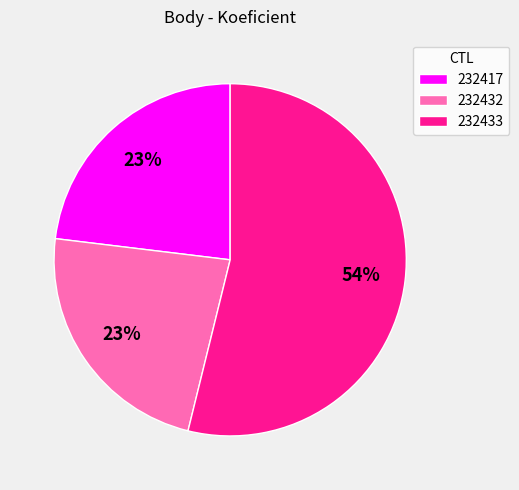

True or false: 232417 accounts for 23% of the total.

True